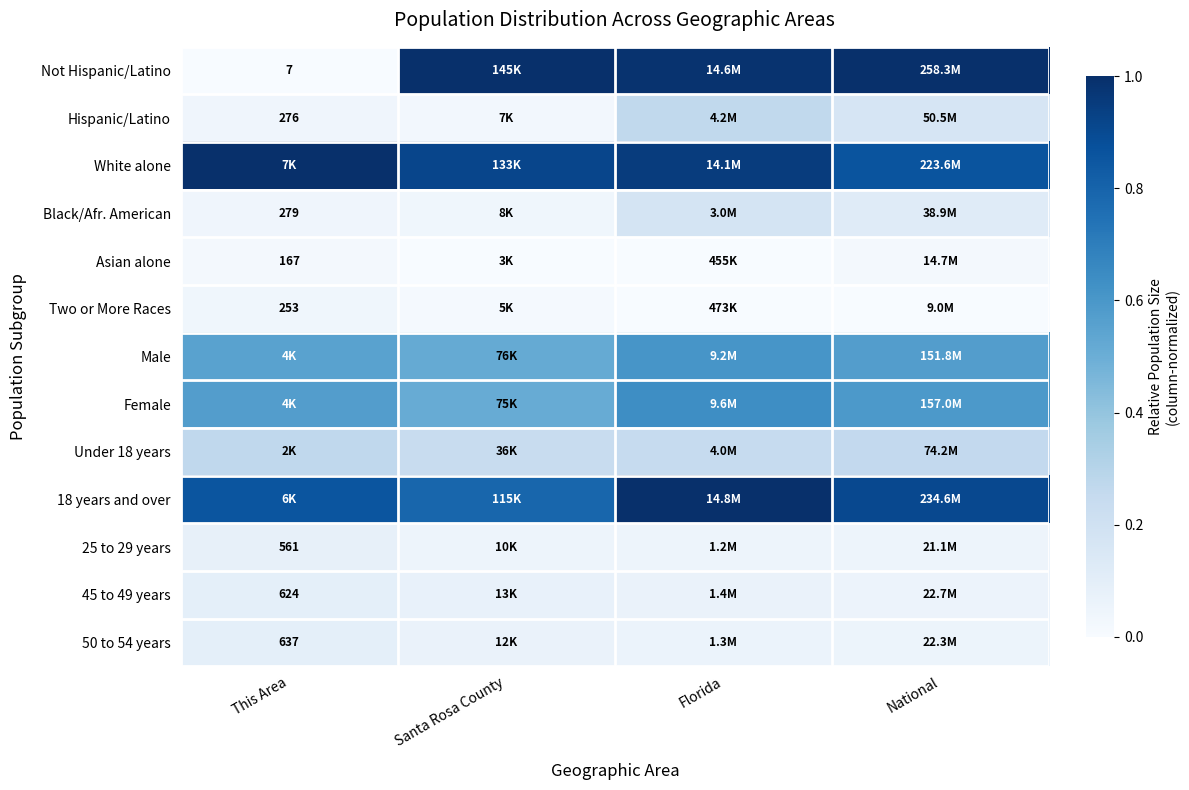

Rank the series at Florida from lowest to highest value.

Asian alone, Two or More Races, 25 to 29 years, 50 to 54 years, 45 to 49 years, Black/Afr. American, Under 18 years, Hispanic/Latino, Male, Female, White alone, Not Hispanic/Latino, 18 years and over